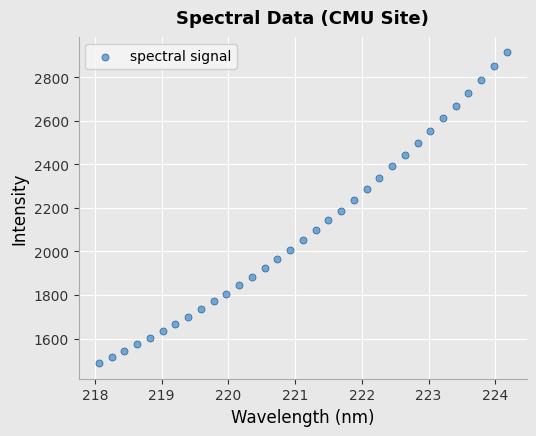

What is the range of X values (max minus min)?

6.1